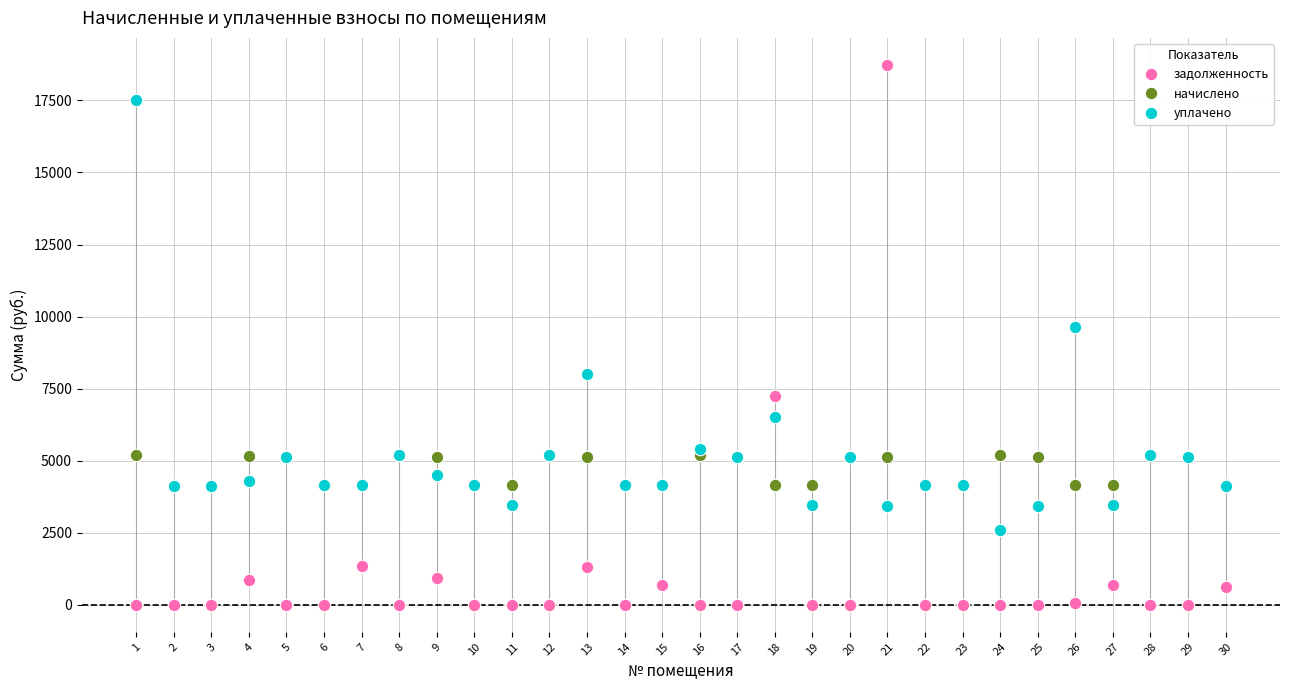

Which series has the largest Y range (max minus min)?

задолженность